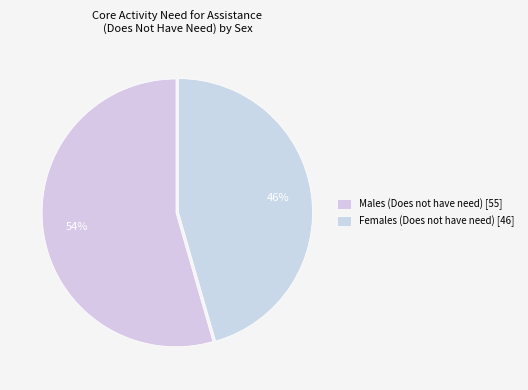

Count the number of slices in the pie.

2